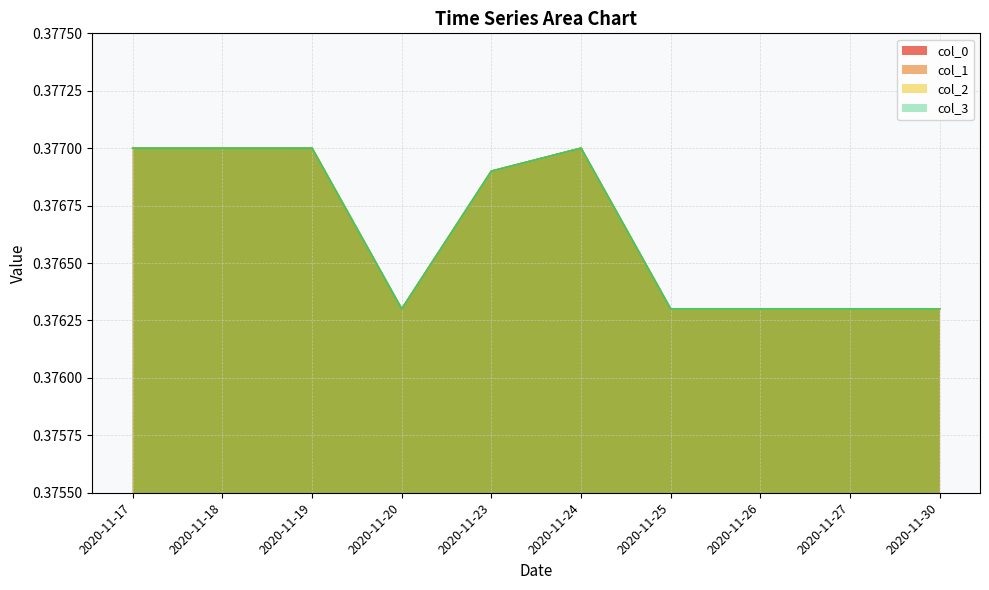

What are all the series names shown in the legend?

col_0, col_1, col_2, col_3